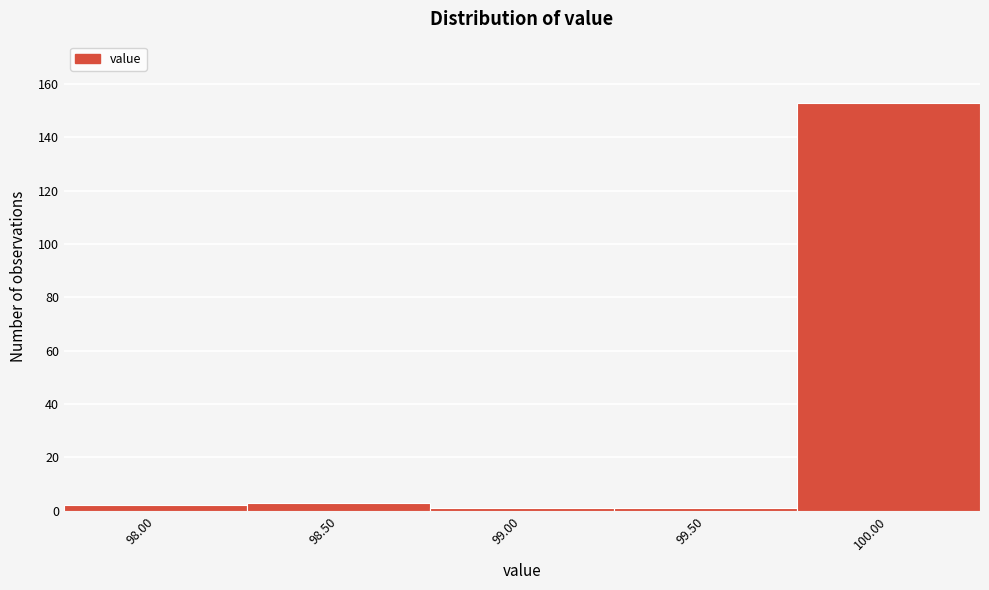

Reading left to right, extract all data points from this chart.

98.00=2	98.50=3	99.00=1	99.50=1	100.00=153